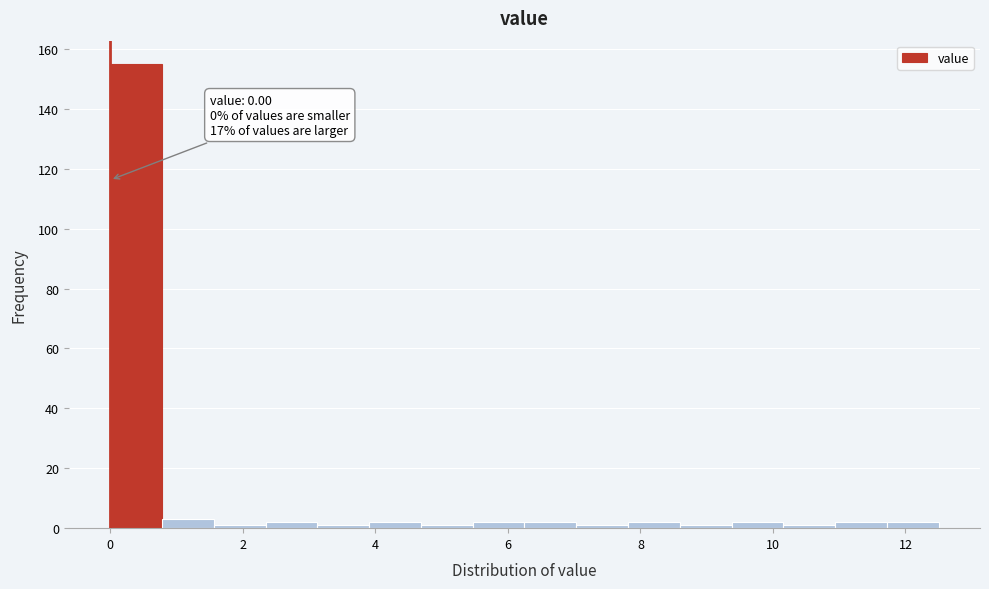

Read against the x-axis, roughly where is the centre of the tallest bar?

0.4